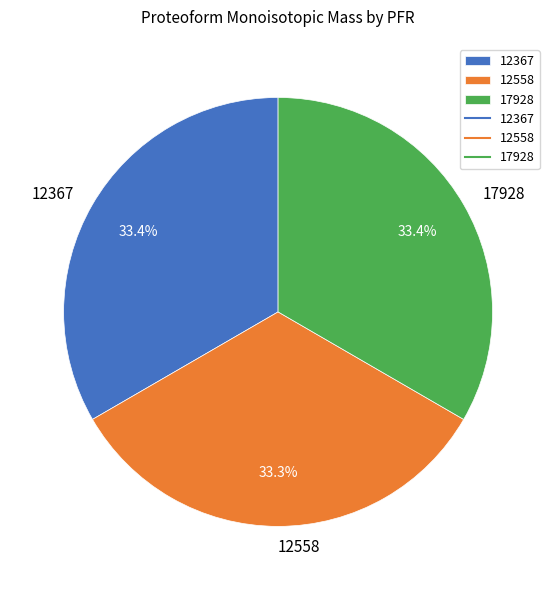

Approximately how many times larger is the value at 17928 compared to 12558?

1.0